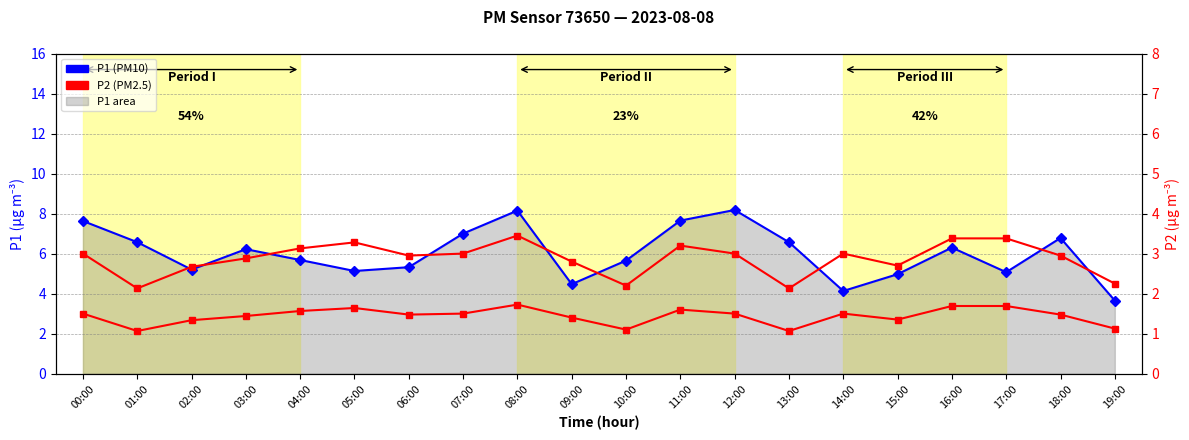

True or false: P2 (PM2.5) has more than 2 points higher than both neighbors.

True